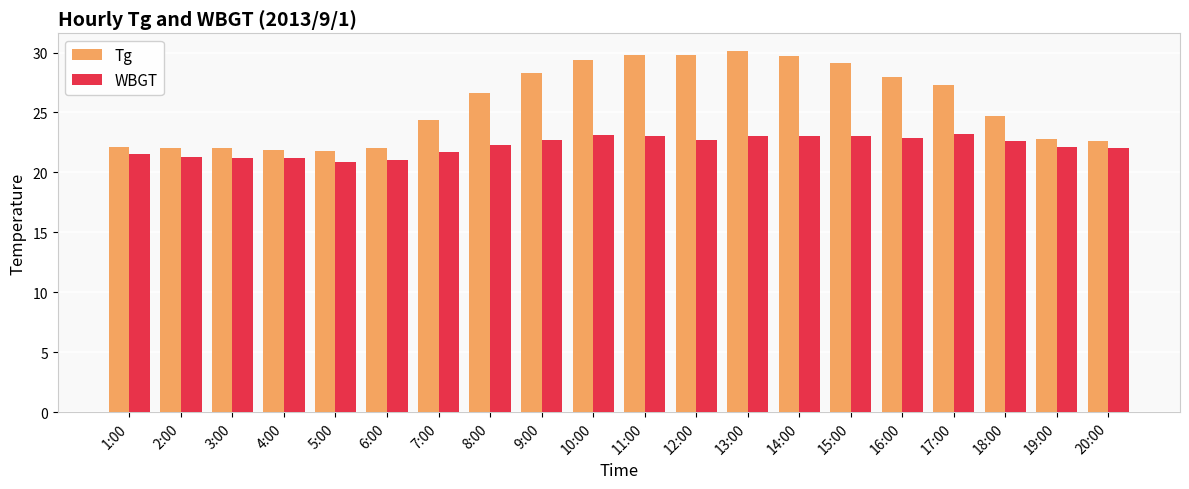

At how many categories does at least one series exceed 26?

10